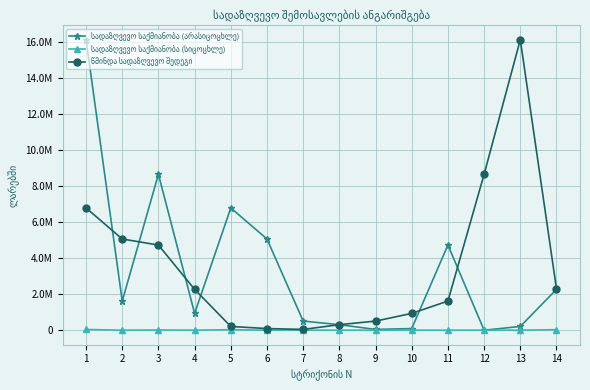

What is the sum of the სადაზღვევო საქმიანობა (არასიცოცხლე) values at 6 and 9?

5099892.2